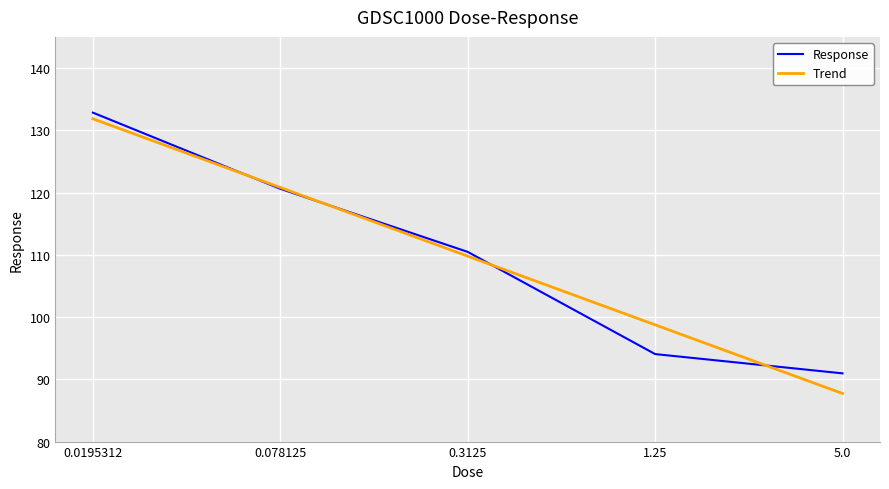

Does the chart have visible grid lines?

Yes